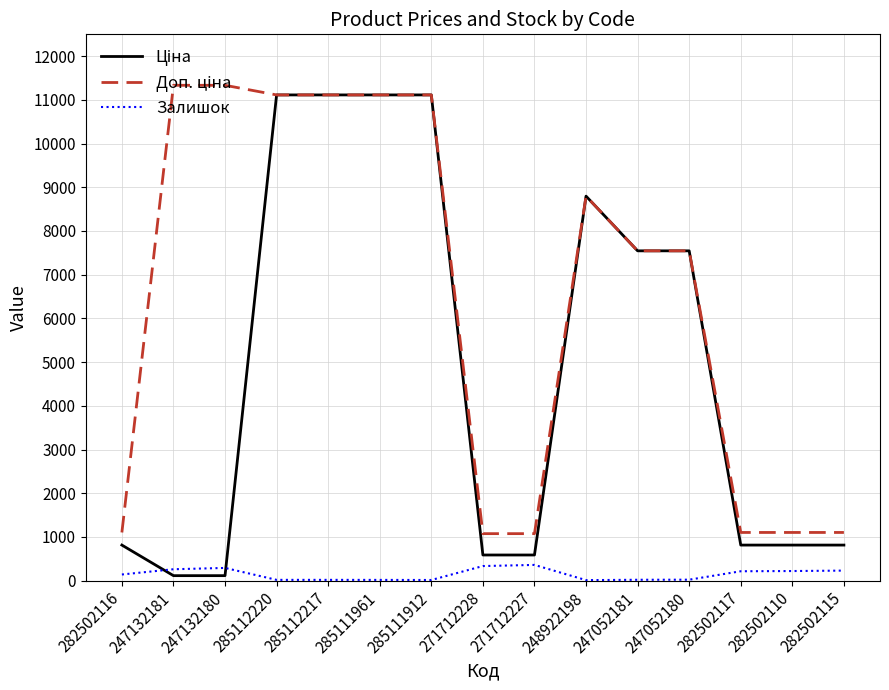

What is the spread (max minus min) of values at 271712227?

715.5